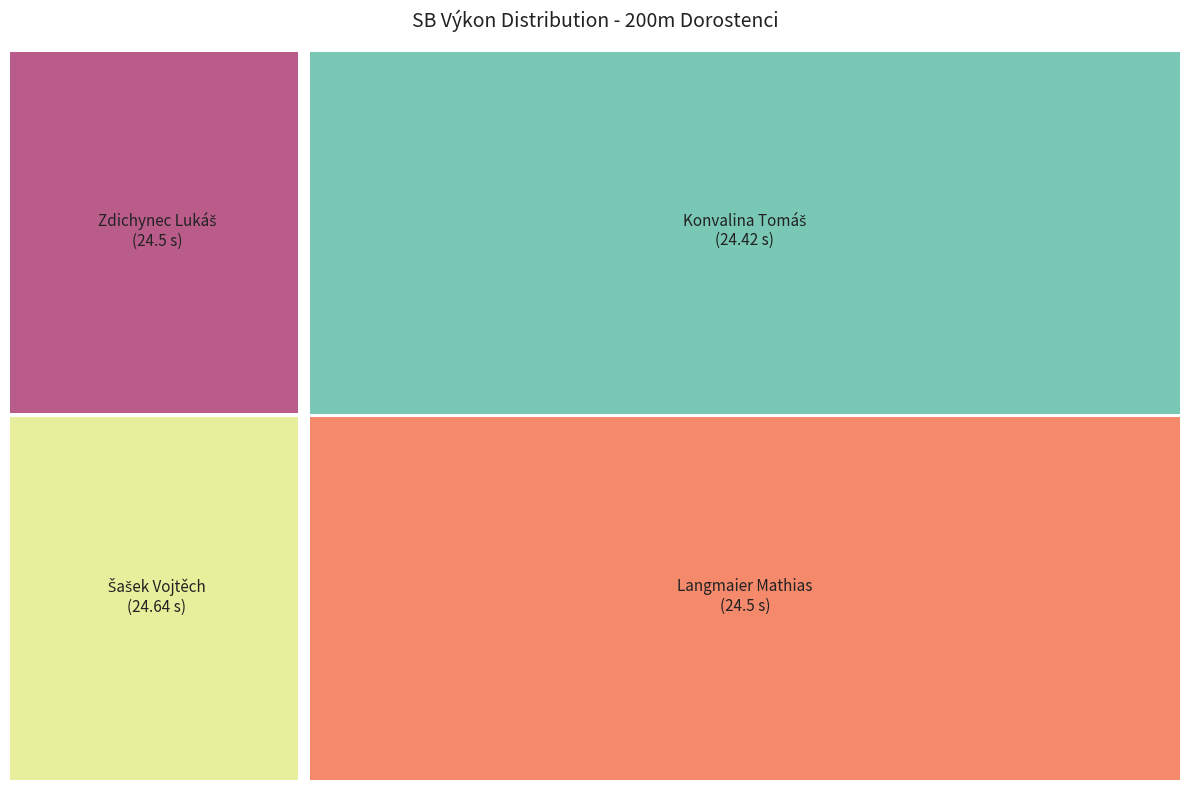

Is the sum of Langmaier Mathias and Konvalina Tomáš greater than half?

No